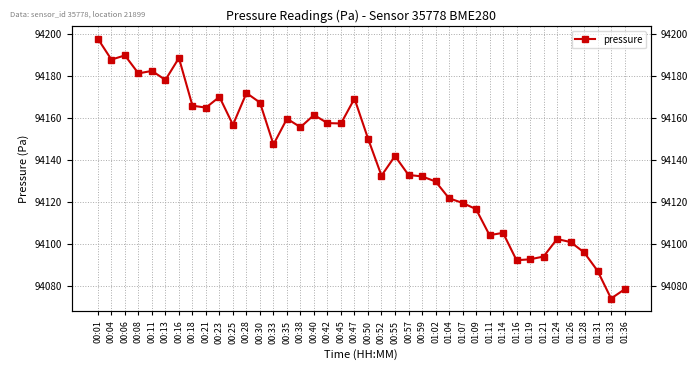

True or false: there are more than 1 points higher than both neighbors.

True